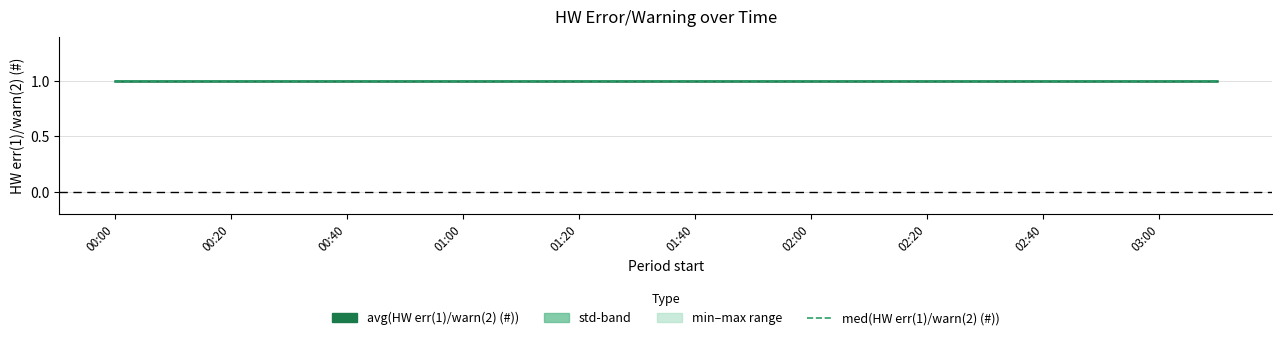

True or false: std(HW err(1)/warn(2) (#)) and min(HW err(1)/warn(2) (#)) cross at least once.

False